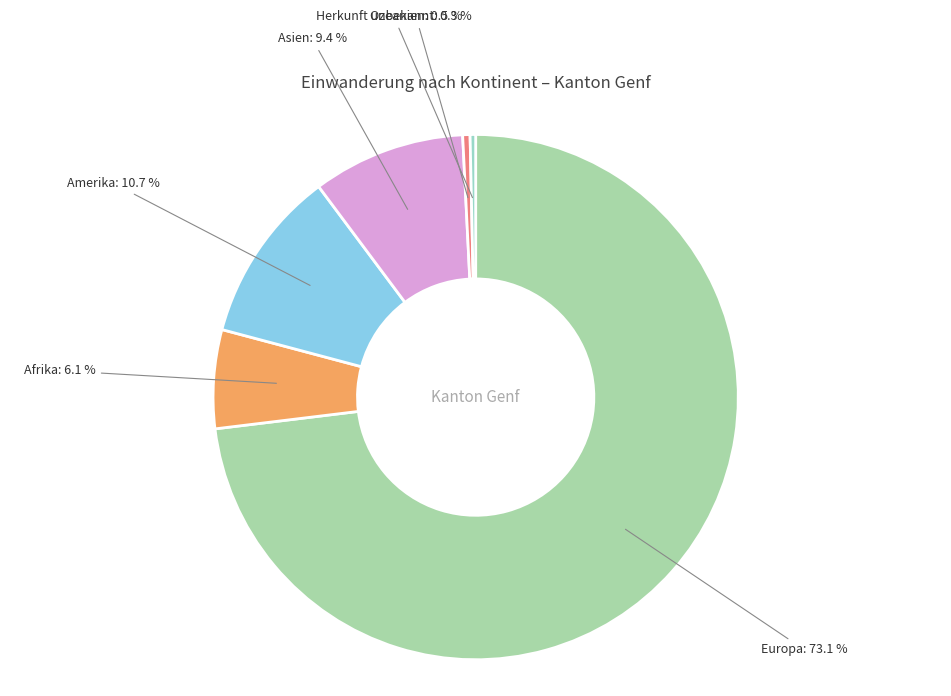

How many slices are in this pie chart?

6